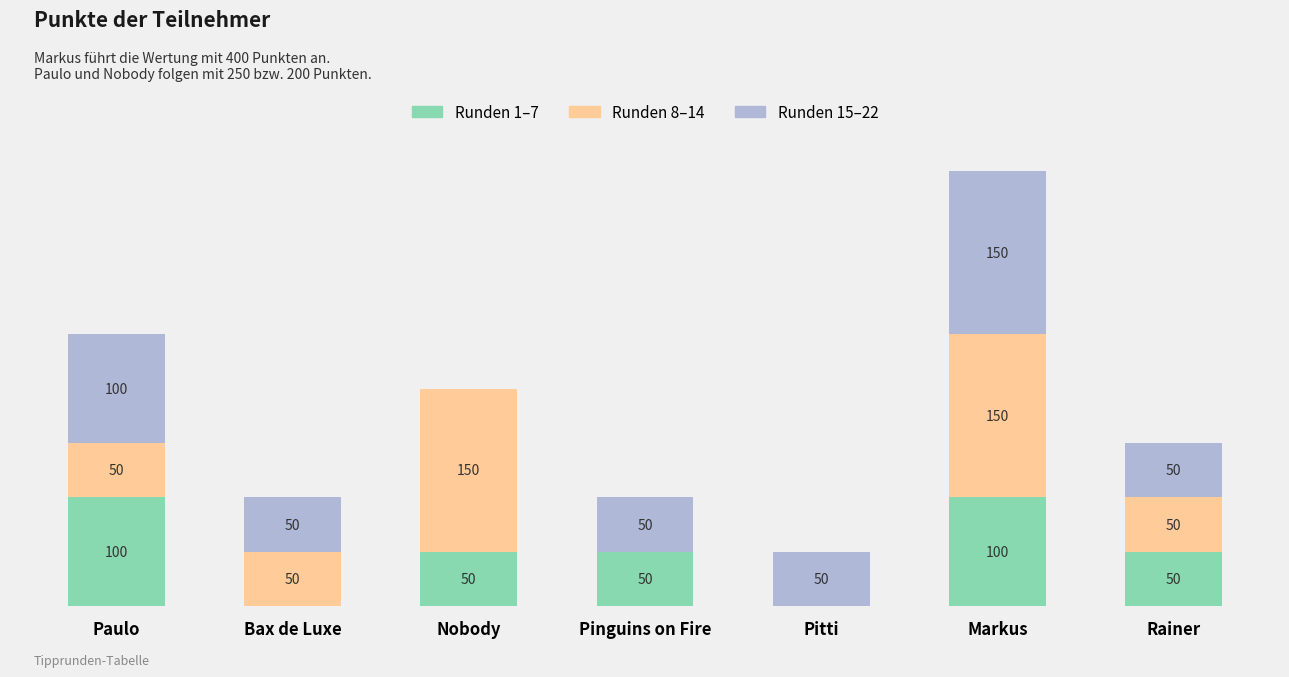

True or false: Runden 8–14 has a value of 50 at Paulo.

True